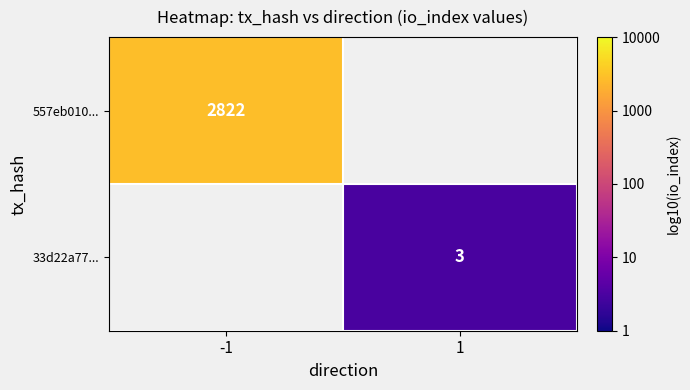

At how many categories does at least one series exceed 1?

1